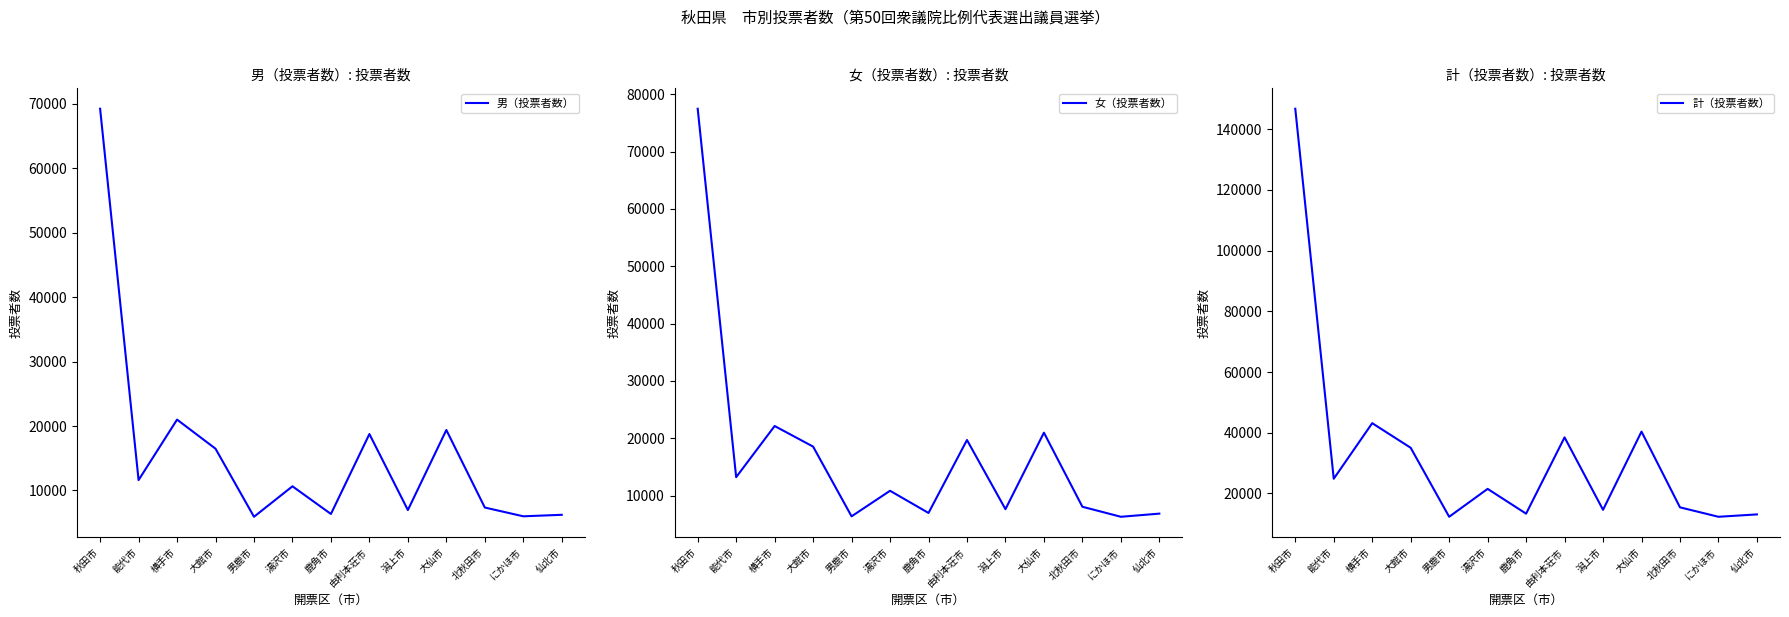

How many lines are shown in the chart?

3